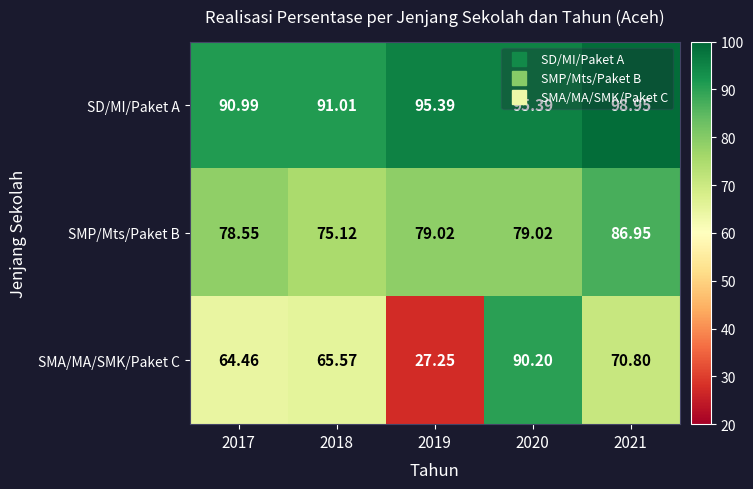

Is the value of SMA/MA/SMK/Paket C at 2019 greater than the value of SD/MI/Paket A at 2017?

No